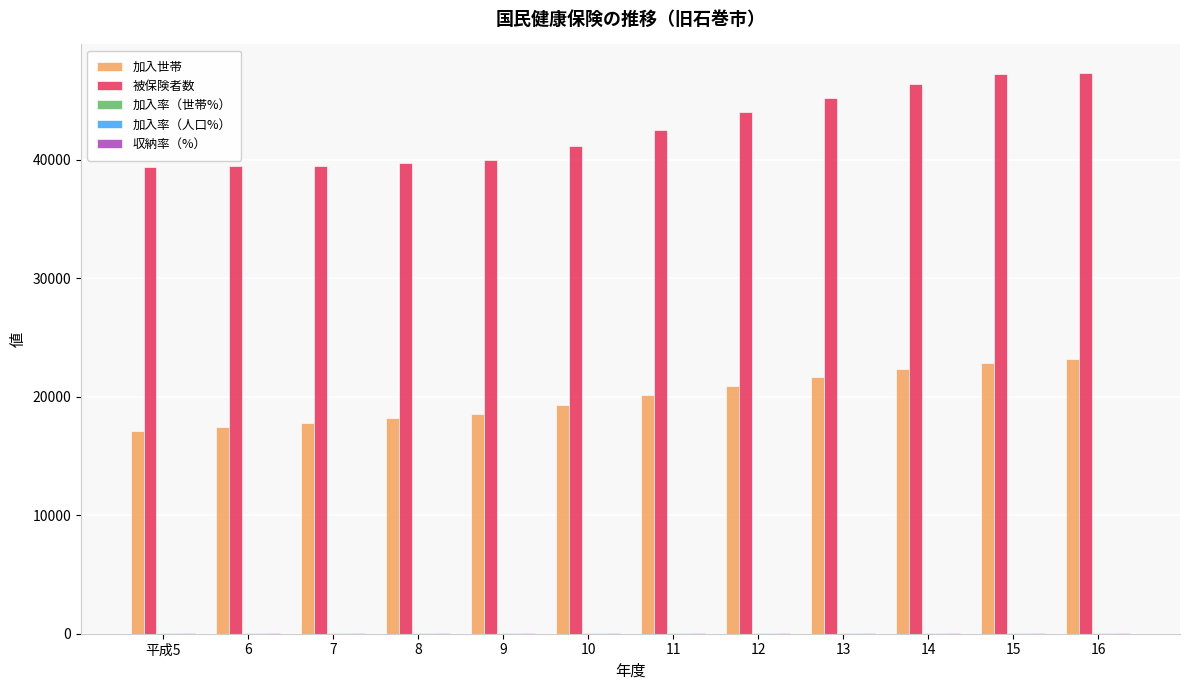

The value of 被保険者数 at 12 is 44013.0. True or false?

True